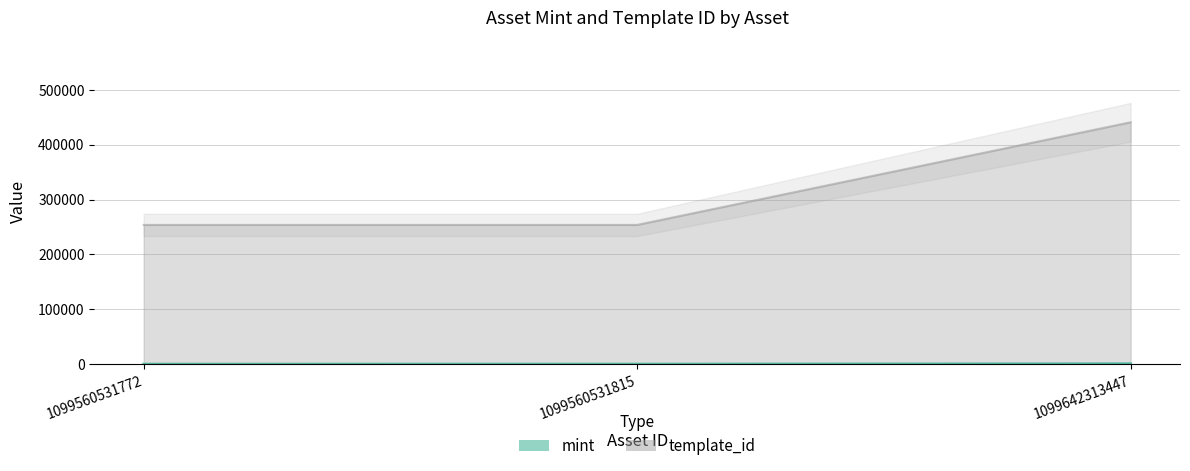

The value of mint at 1099560531815 is 230. True or false?

False